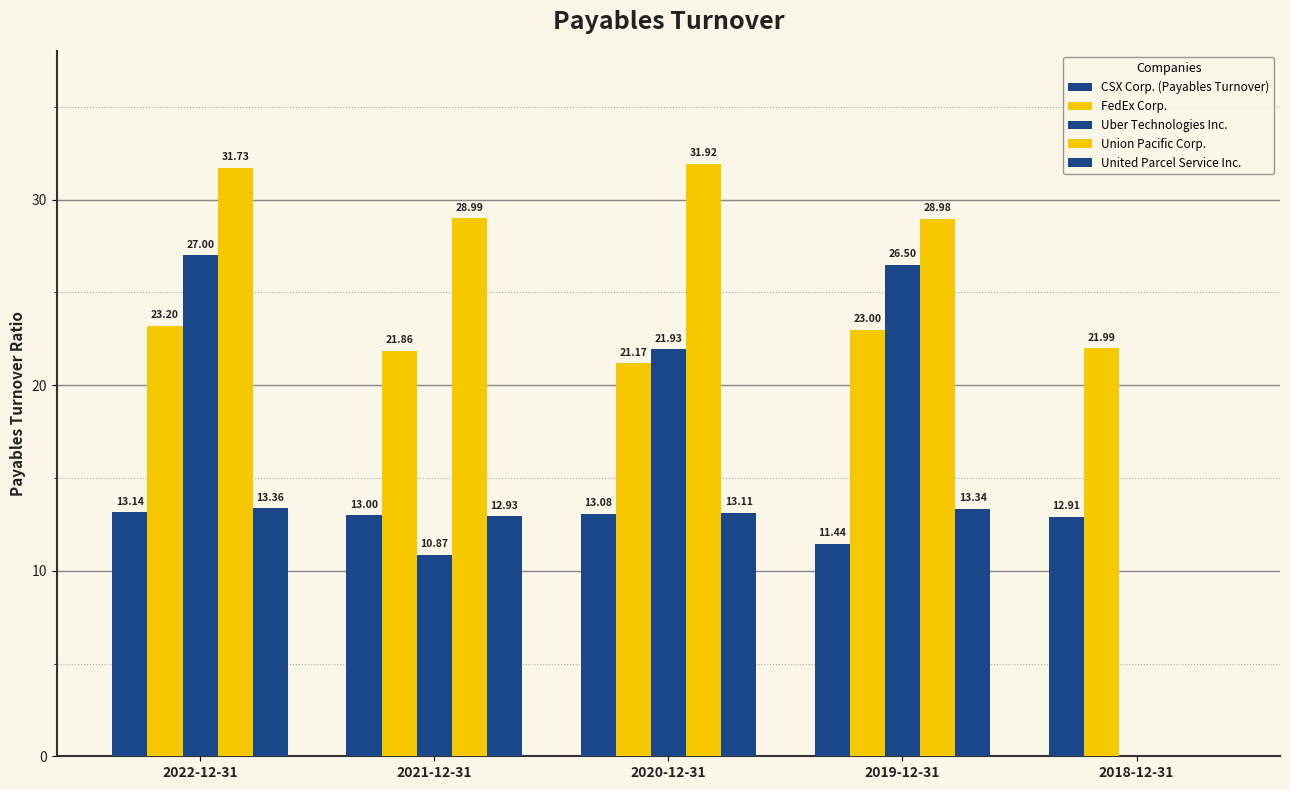

List the series in order of their peak value, highest first.

Union Pacific Corp., Uber Technologies Inc., FedEx Corp., United Parcel Service Inc., CSX Corp. (Payables Turnover)